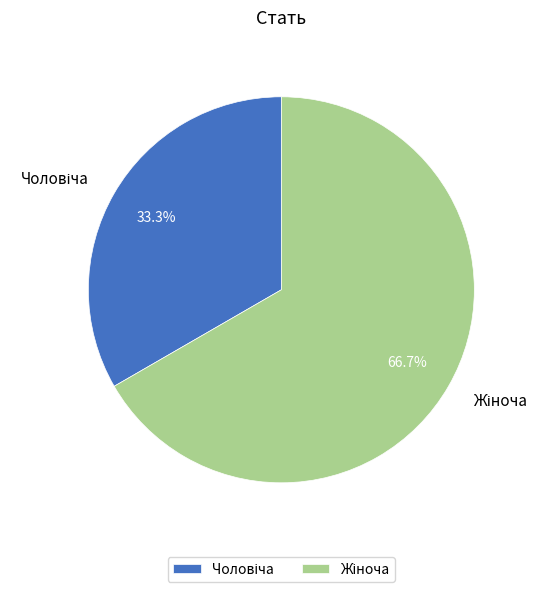

Count the number of slices in the pie.

2